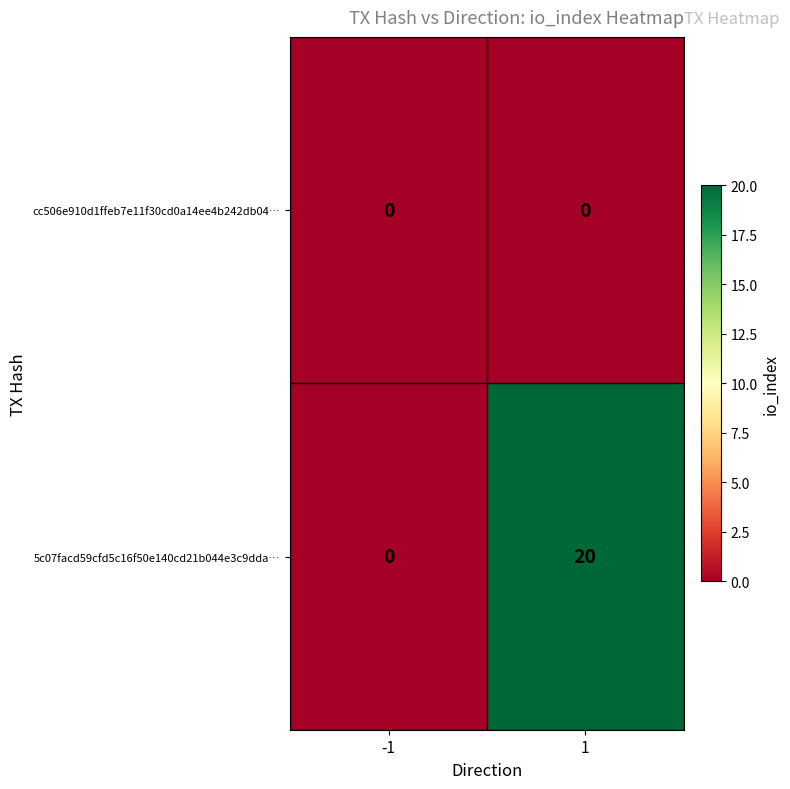

Rank the series by their average value, from highest to lowest.

5c07facd59cfd5c16f50e140cd21b044e3c9dda…, cc506e910d1ffeb7e11f30cd0a14ee4b242db04…